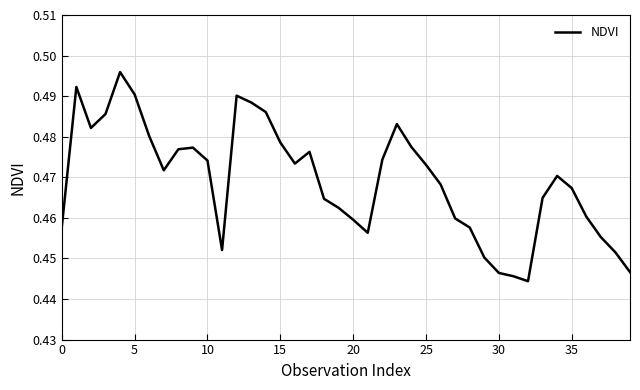

What is the label of the 28th point from the left?

27